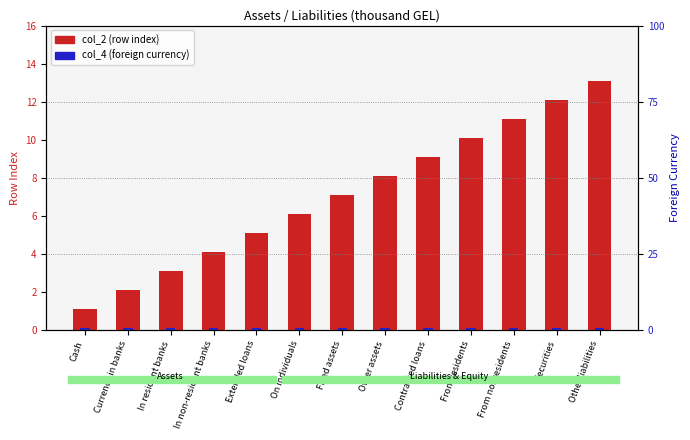

At which category is the sum across all series the highest?

Other liabilities